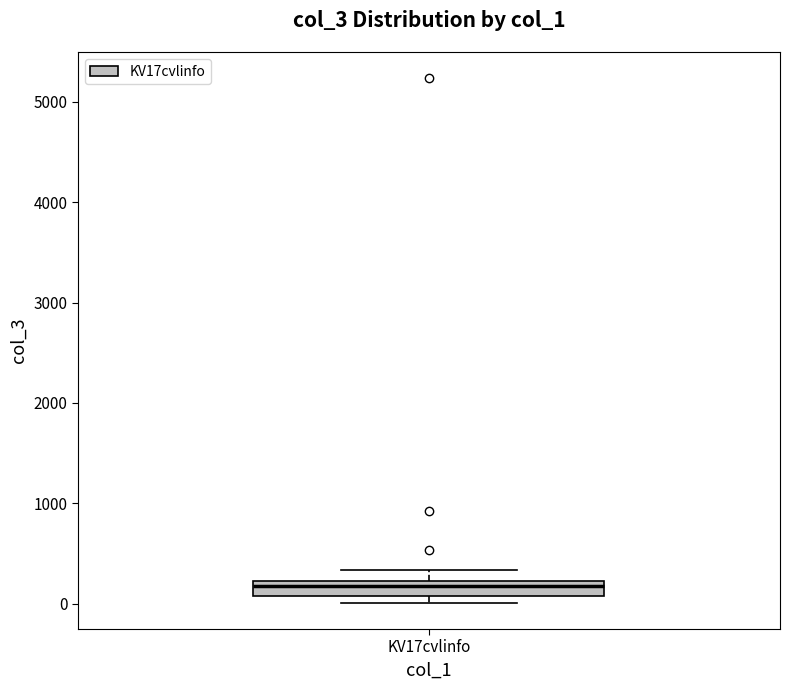

Where does the upper whisker of the box for KV17cvlinfo end on the y-axis? The values are not printed on the chart, so give them approximately, as read against the axis.

300